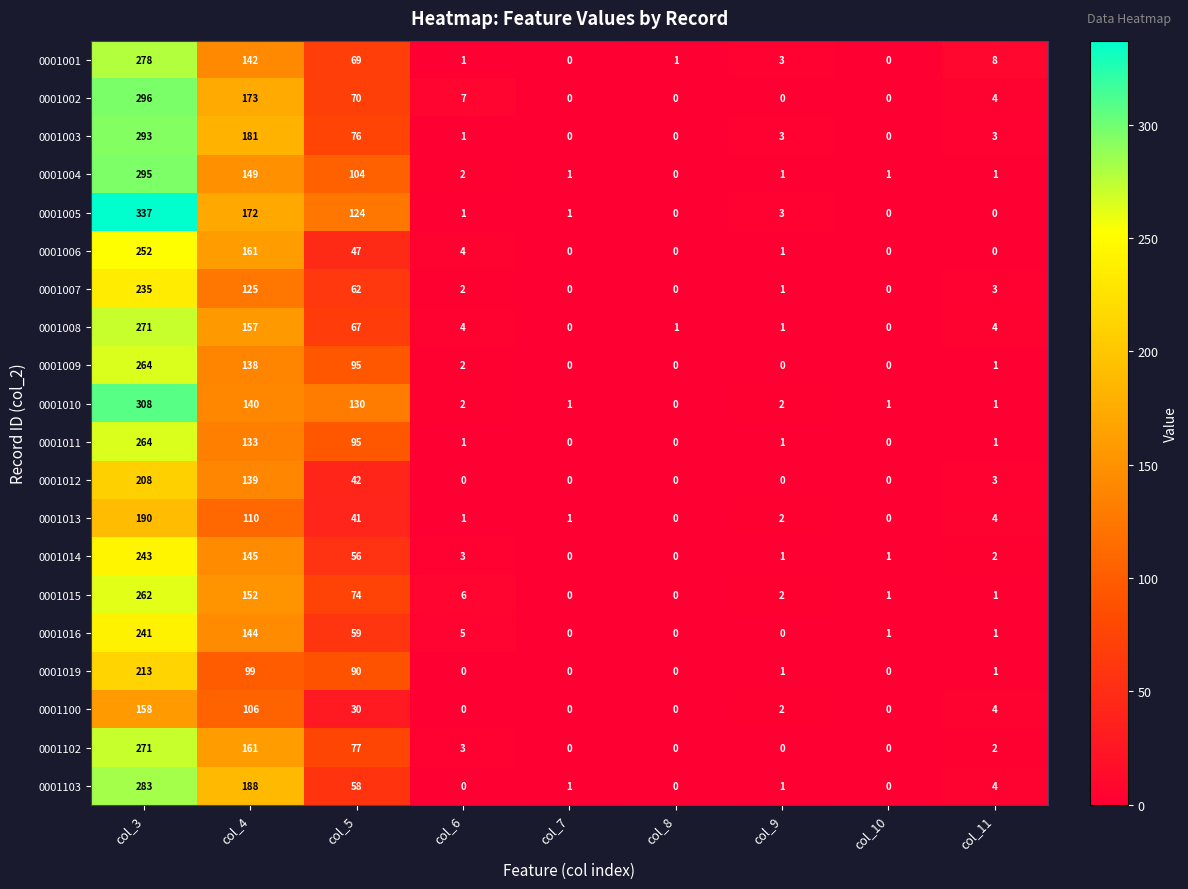

What is the sum of all 0001102 values?

514